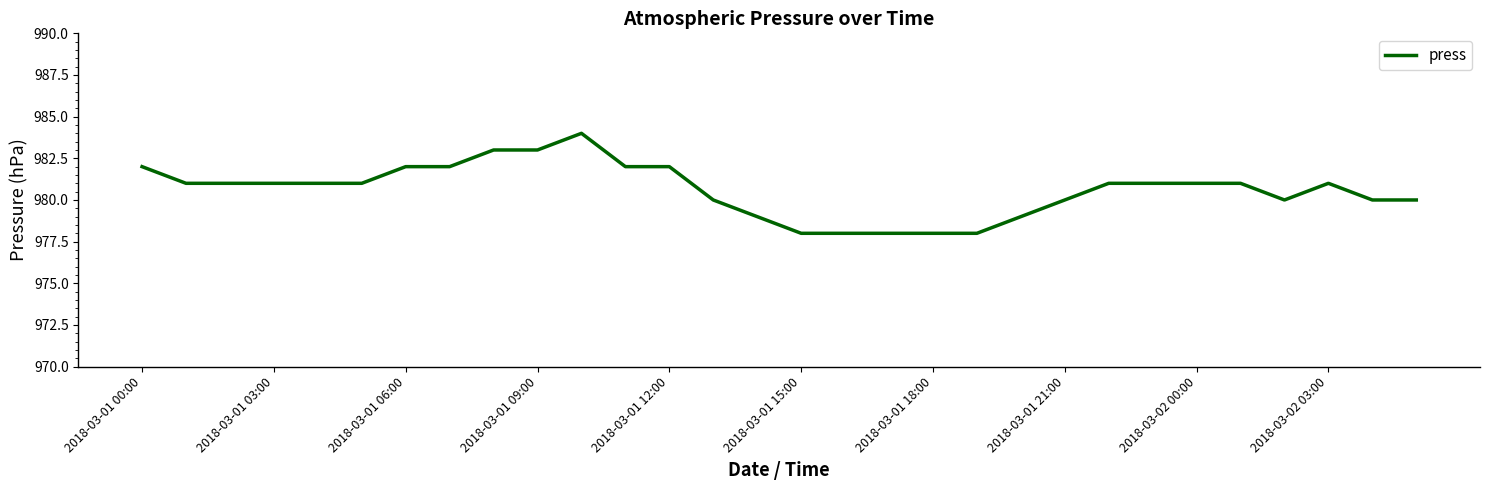

What is the difference between the maximum and minimum values?

6